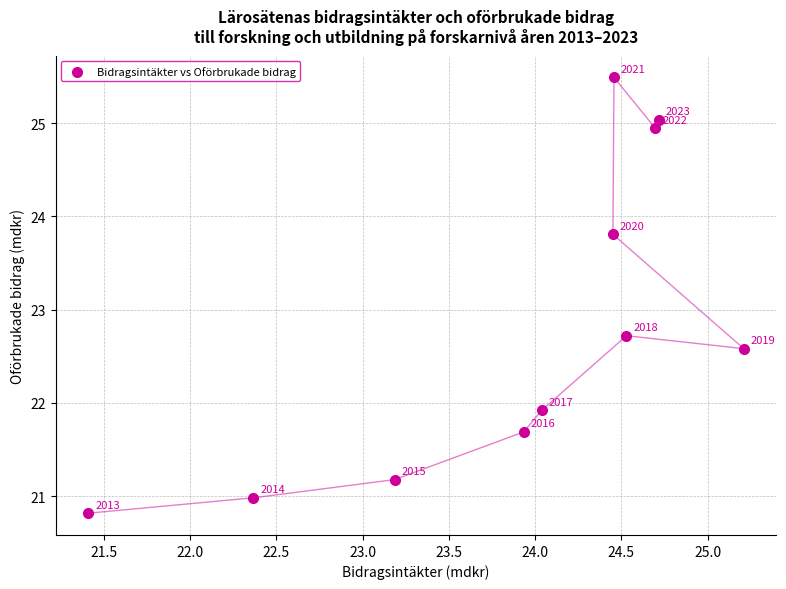

What Y value in the scatter plot is closest to 23?

22.7